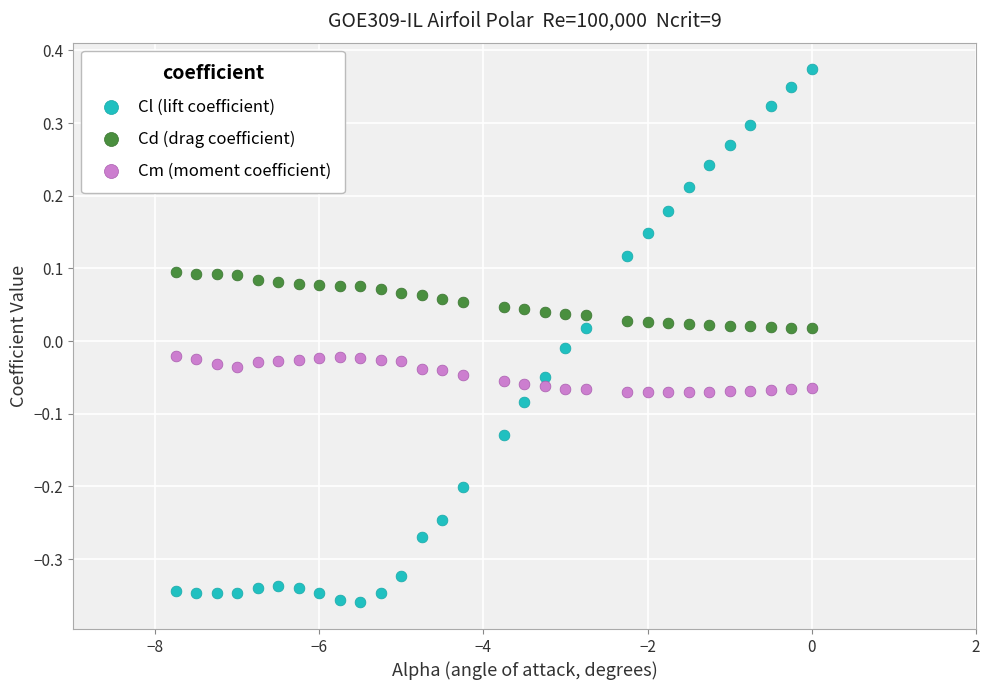

Across all data points, what is the range of X values (max minus min)?

7.8